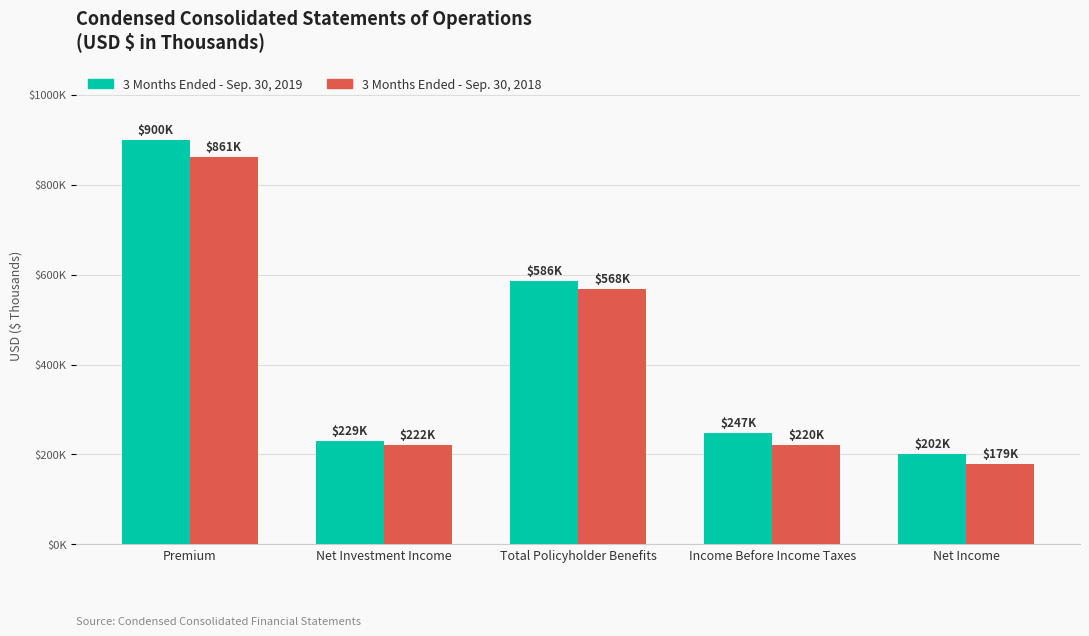

The 3 Months Ended - Sep. 30, 2018 series shows 178724 at Net Income. True or false?

True